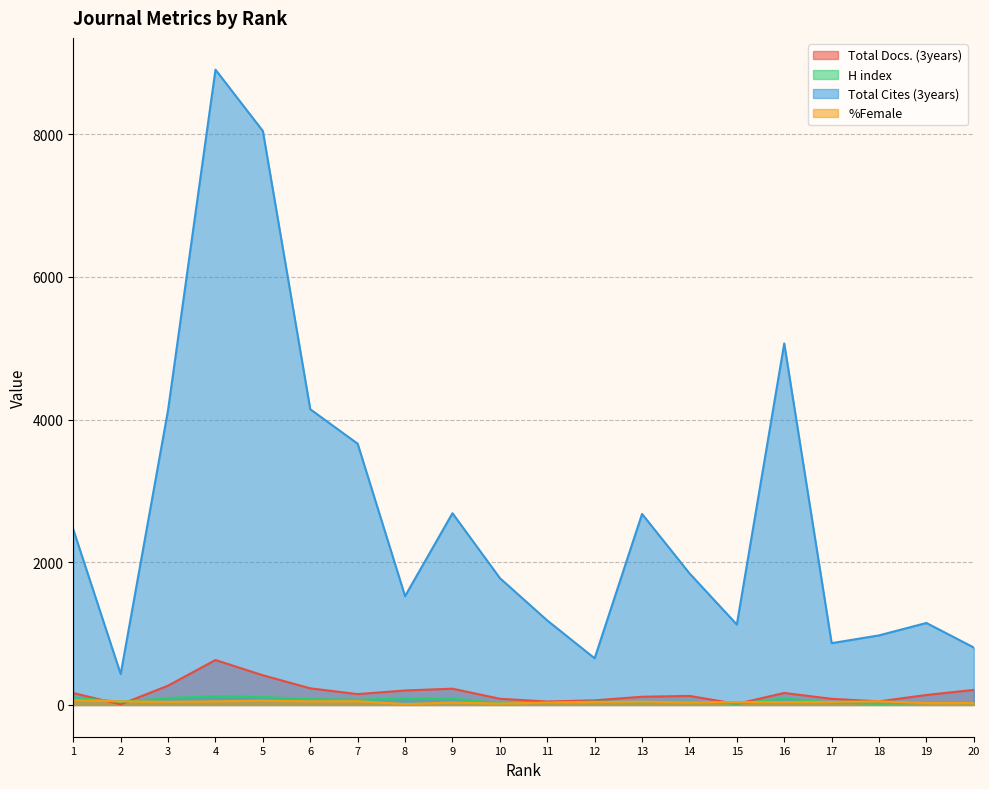

What are all the series names shown in the legend?

Total Docs. (3years), H index, Total Cites (3years), %Female